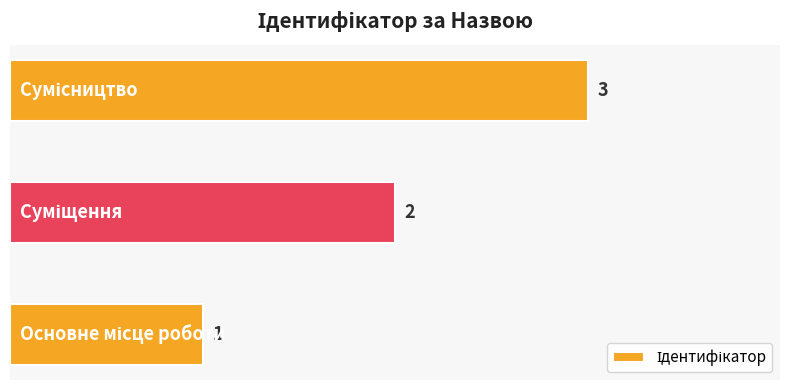

What is the sum of all values?

6